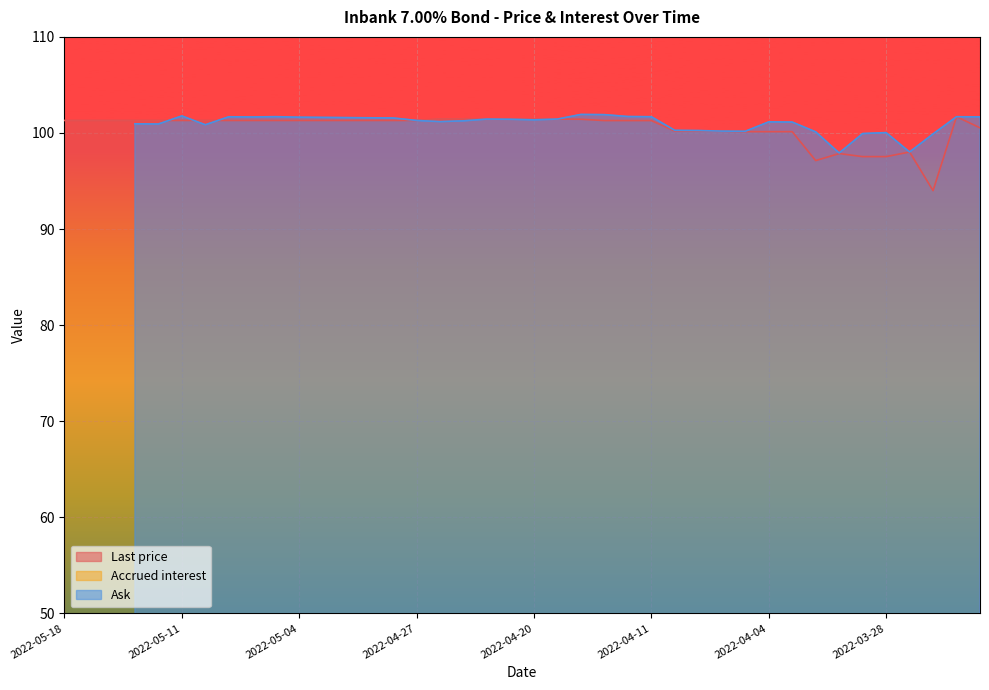

Reading right to left, what are all the values shown in this chart?

Last price: 100.5	101.7	94.0	98.0	97.5	97.5	97.9	97.1	100.1	100.1	100.1	100.2	100.2	100.2	101.3	101.3	101.3	101.4	101.4	101.4	101.4	101.4	101.5	101.5	101.3	101.3	101.3	101.3	101.3	101.3	101.3	101.3	101.3	101.3	101.3	101.3	101.3	101.3	101.3	101.3
Accrued interest: 1.7	1.7	0.0	0.0	0.0	0.0	0.1	0.1	0.1	0.2	0.2	0.2	0.3	0.3	0.3	0.3	0.4	0.4	0.4	0.5	0.5	0.5	0.6	0.6	0.6	0.7	0.7	0.7	0.7	0.7	0.8	0.8	0.8	0.9	0.9	0.9	1.0	1.7	0.0	0.0
Ask: 101.7	101.7	99.9	98.0	100.0	99.9	97.9	100.1	101.1	101.2	100.2	100.2	100.3	100.3	101.7	101.7	101.9	101.9	101.4	101.4	101.4	101.4	101.3	101.2	101.3	101.6	101.6	101.6	101.6	101.6	101.7	101.7	101.7	100.9	101.8	100.9	101.0	0.0	0.0	0.0